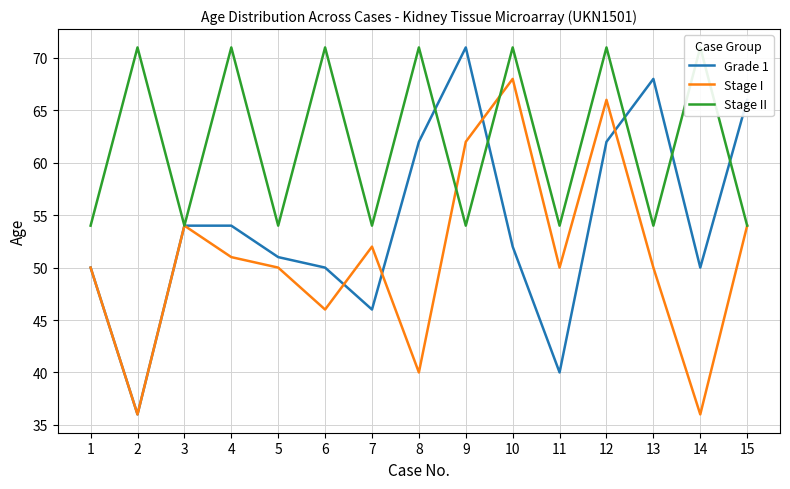

At which category does Stage II reach its first local peak?

2